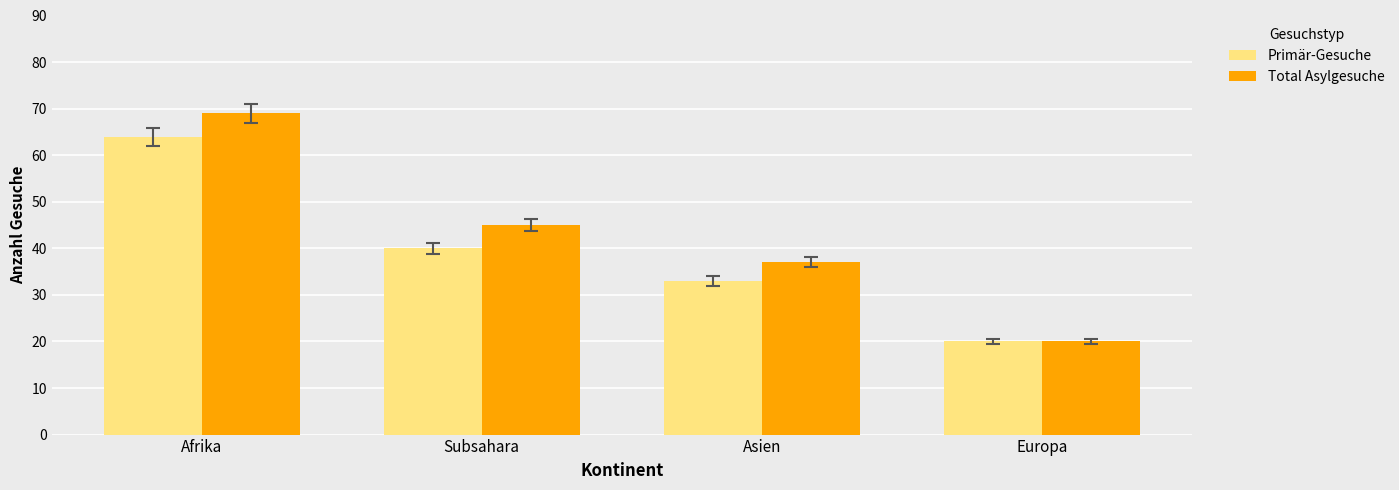

Which series changed the most between Asien and Europa?

Total Asylgesuche